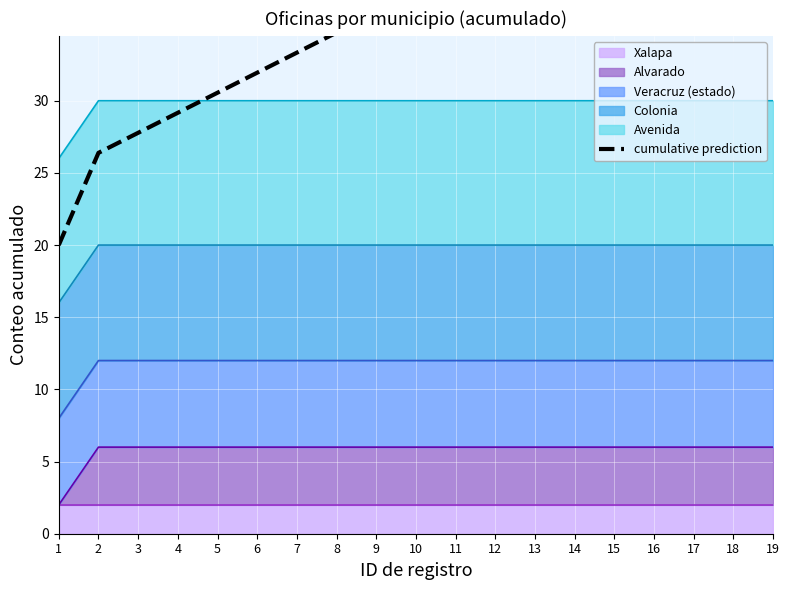

Which has a higher value, 5 or 3?

5